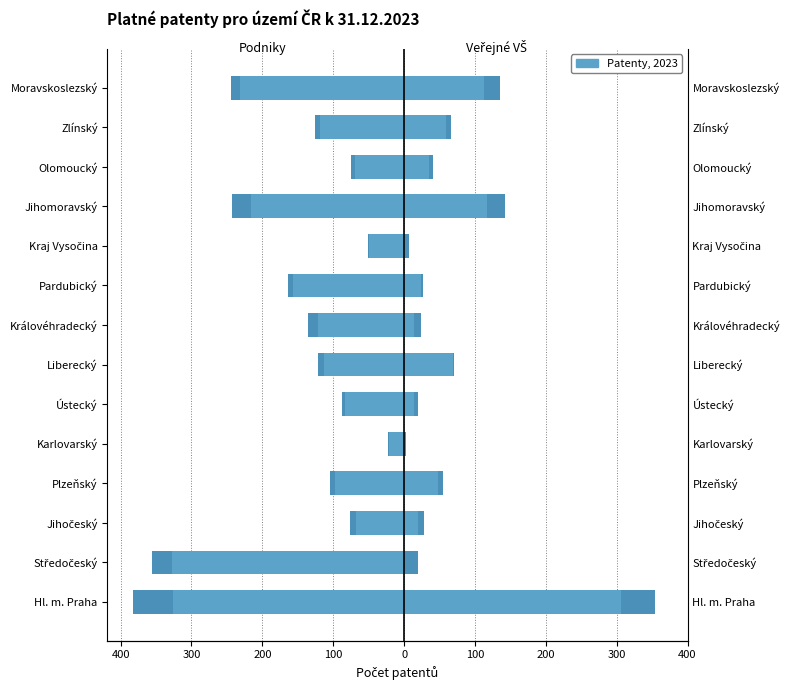

What is the sum of all Podniky 2023 values?

-2002.3